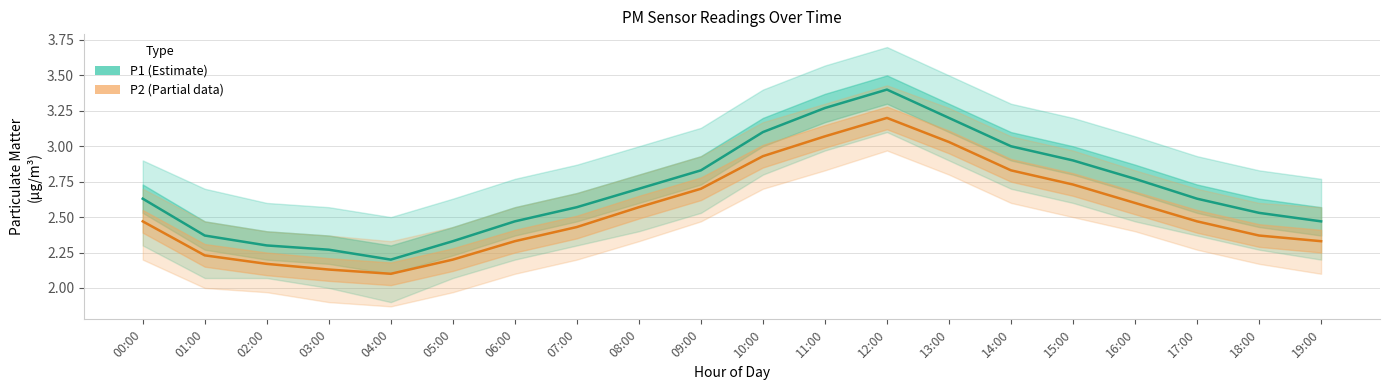

True or false: P2 (Partial) and P1 (Estimate) cross at least once.

False